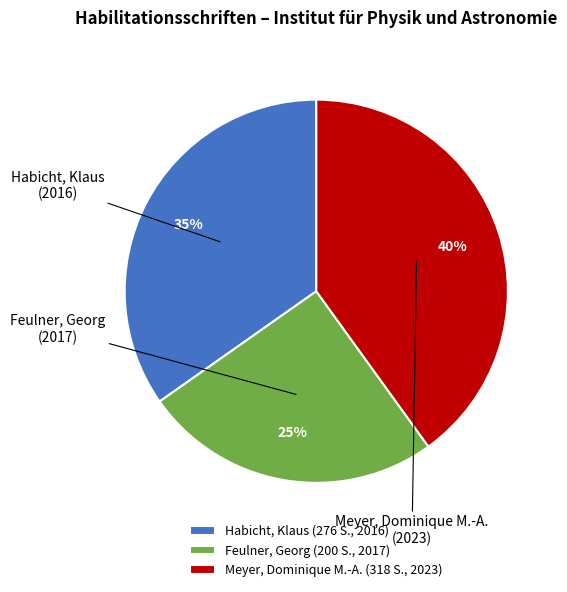

What percentage is the Feulner, Georg (200 S., 2017) slice, to the nearest percent?

25%